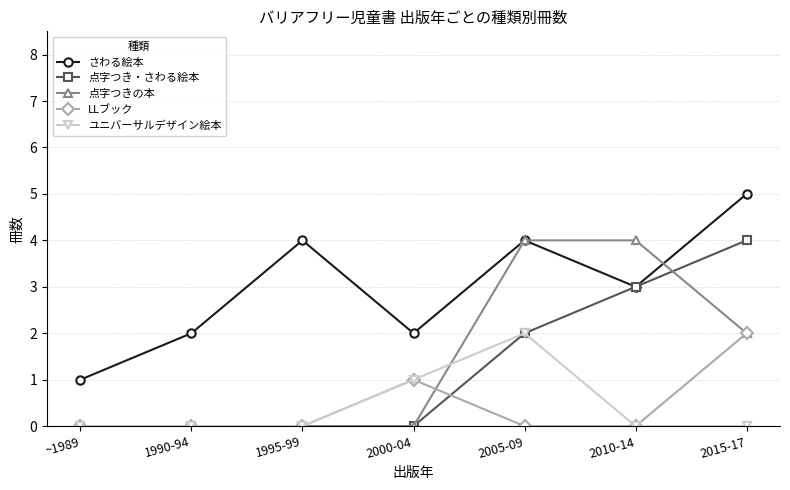

Count the number of categories in the chart.

7